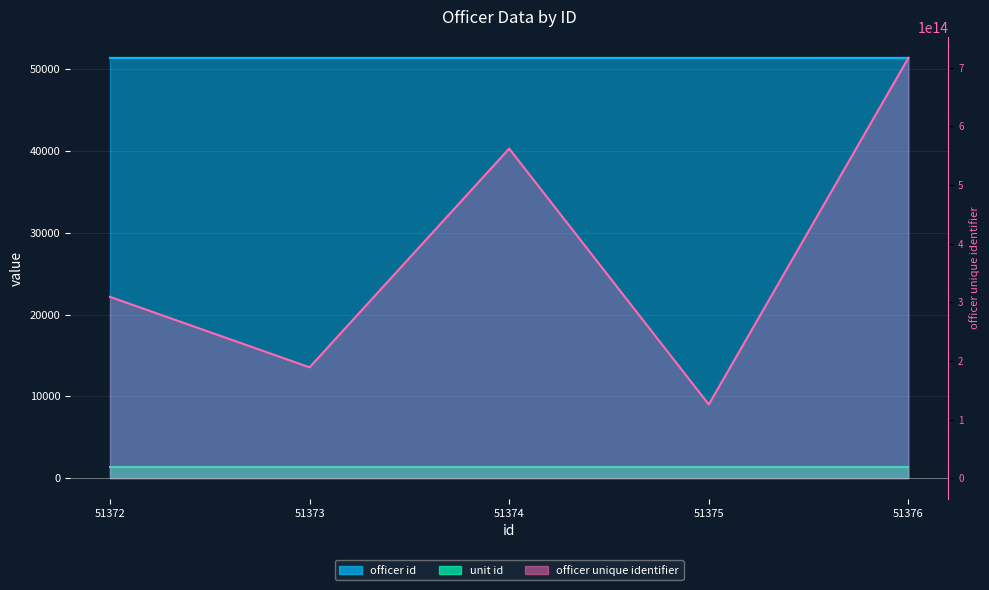

What is the value of the officer id point at the 1st from the left?

51383